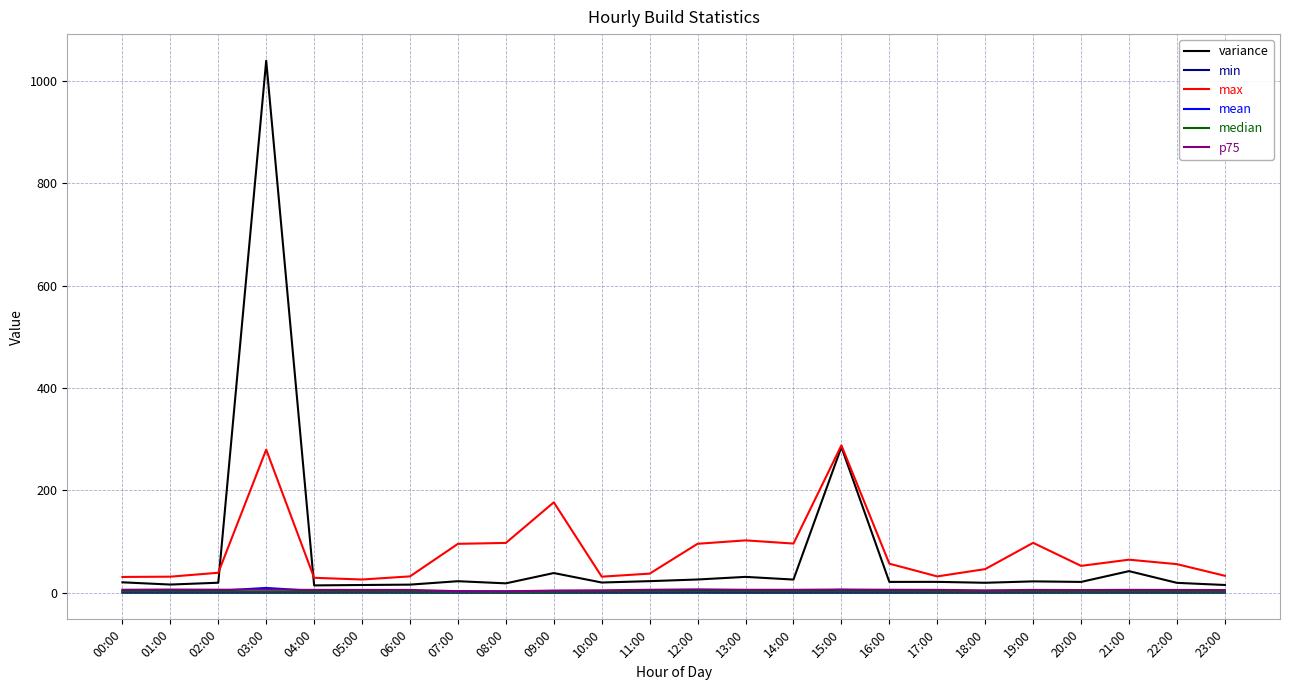

Is the value of variance at 09:00 greater than the value of min at 01:00?

Yes